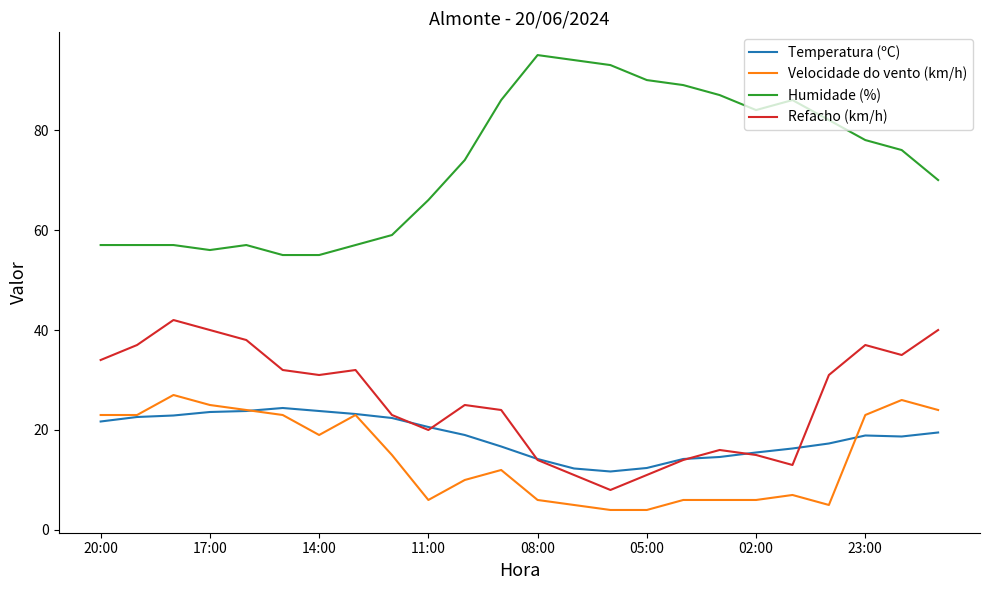

What is the minimum value for Velocidade do vento (km/h)?

4.0